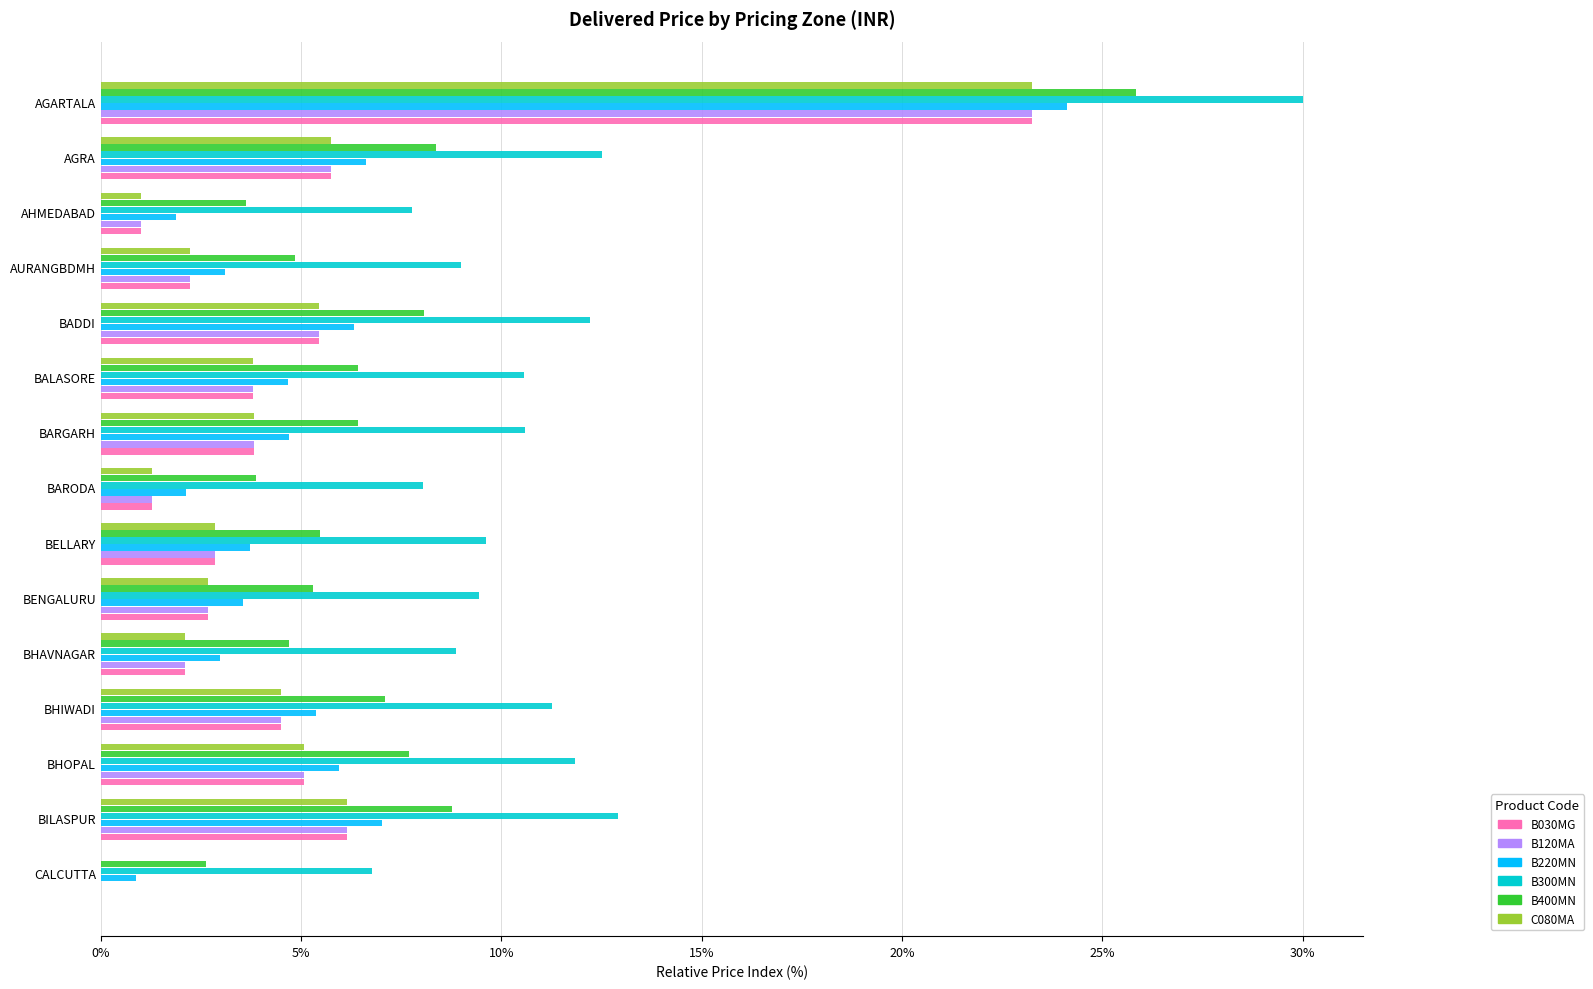

What is the maximum value for B030MG?

23.2